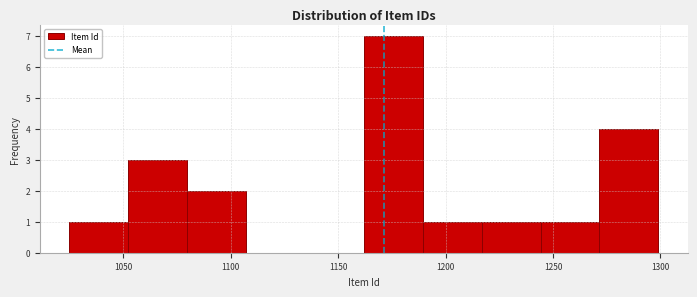

How tall is the bar that spans 1025 to 1050 on the x-axis? Neither the bar edges nor the heights are printed on the chart, so give them approximately, as read against the axes.

1